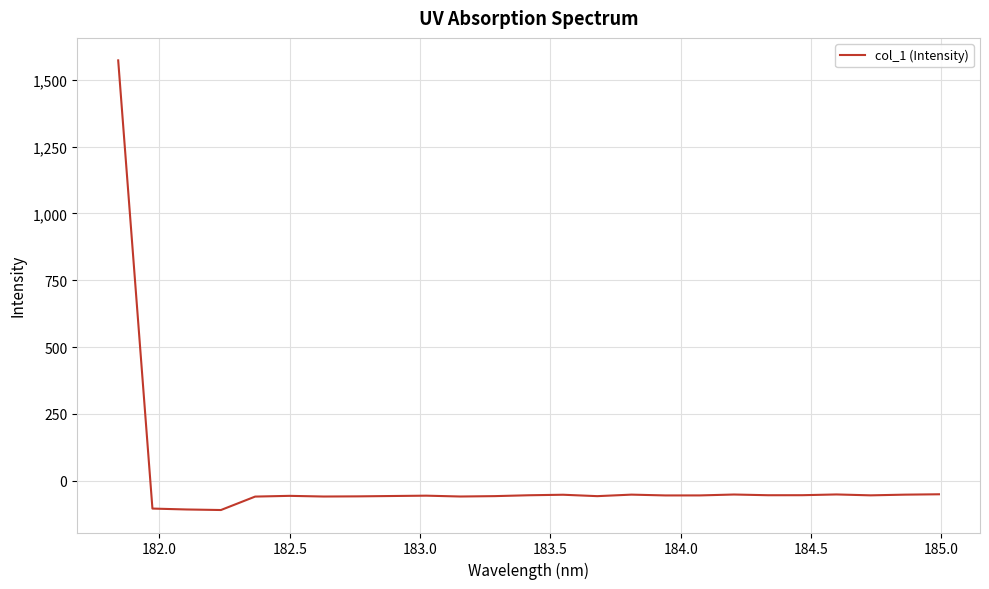

True or false: there are more than 0 points higher than both neighbors.

True